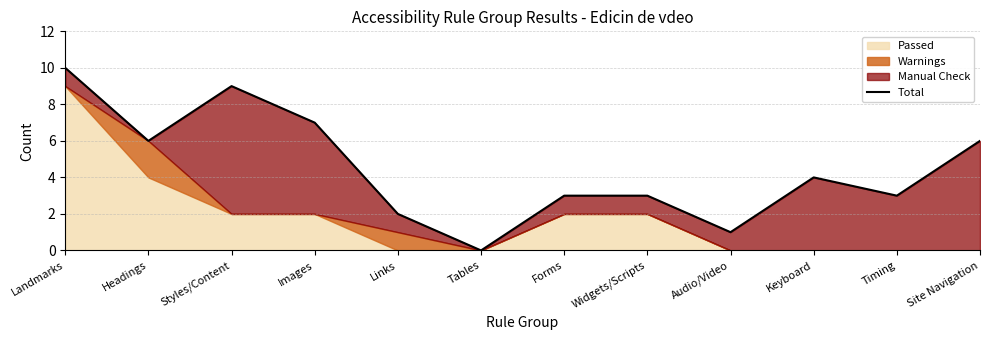

List the labels in order of value, largest first.

Landmarks, Styles/Content, Images, Headings, Site Navigation, Keyboard, Forms, Widgets/Scripts, Timing, Links, Audio/Video, Tables